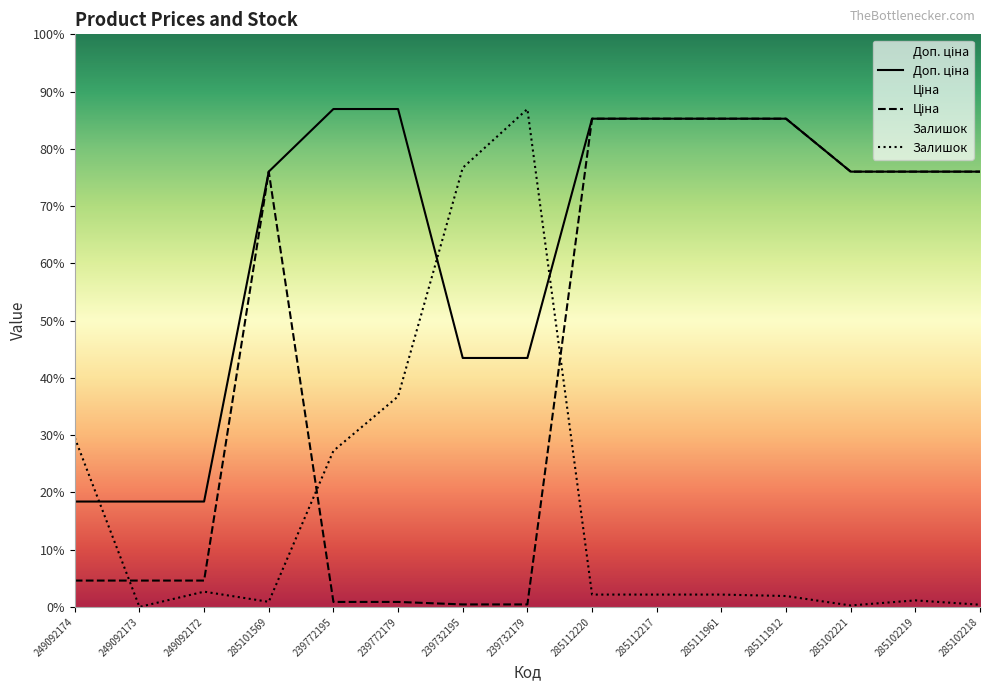

Is the value of Ціна at 285101569 greater than the value of Залишок at 249092174?

Yes